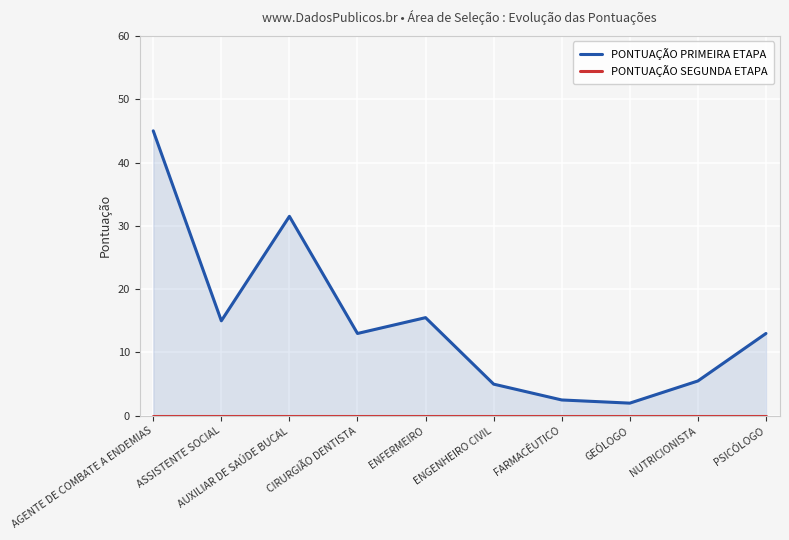

Count the number of data series in this chart.

2